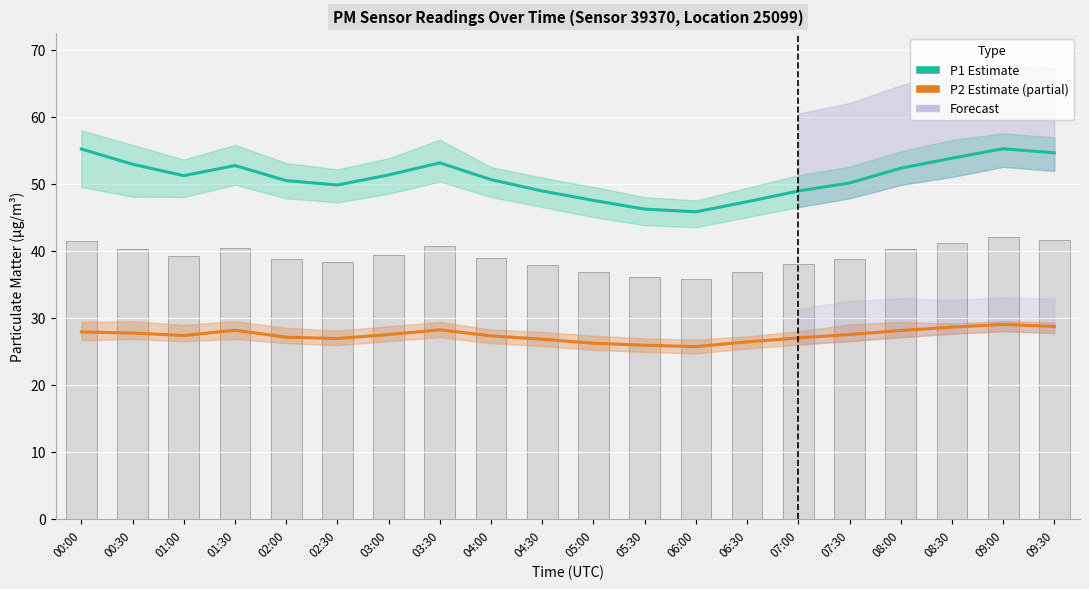

What is the sum of all P2 (Estimate based on partial data) values?

548.0